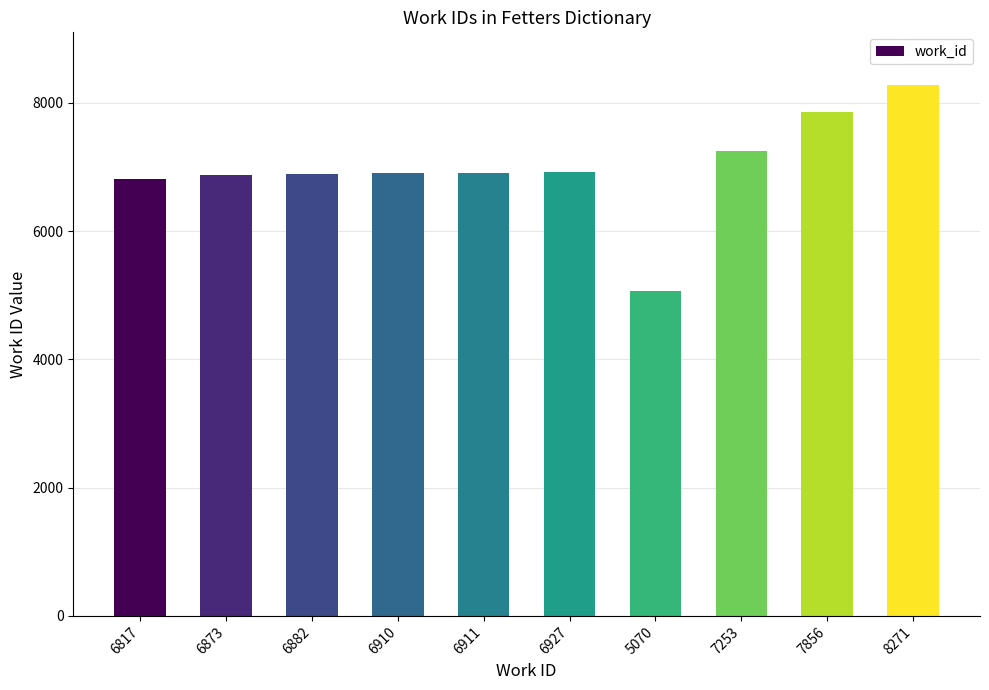

Which category has the highest value across all series?

8271